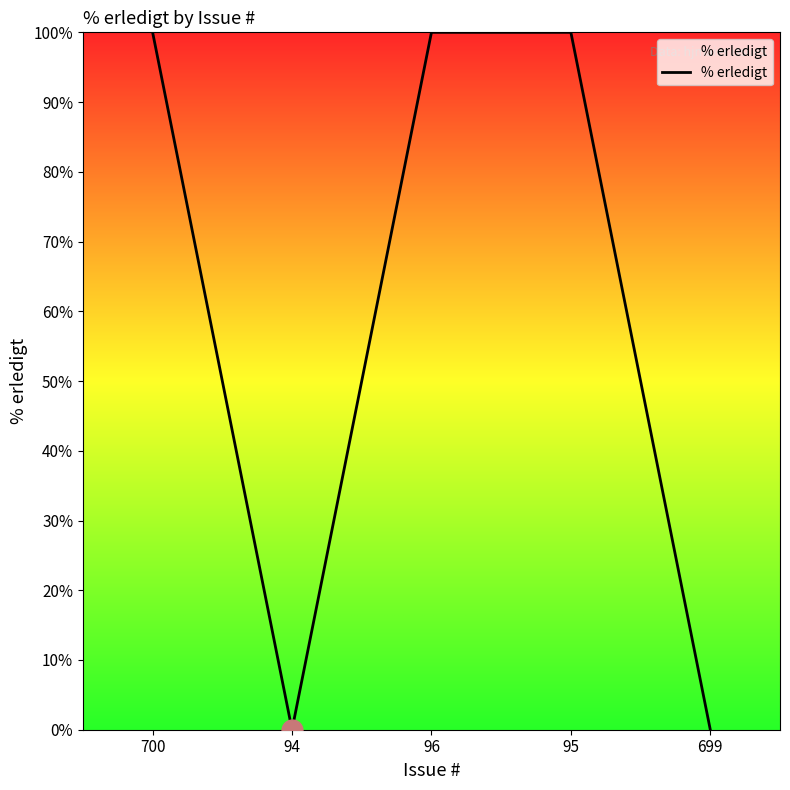

True or false: the data has more than 1 interior local peaks.

False